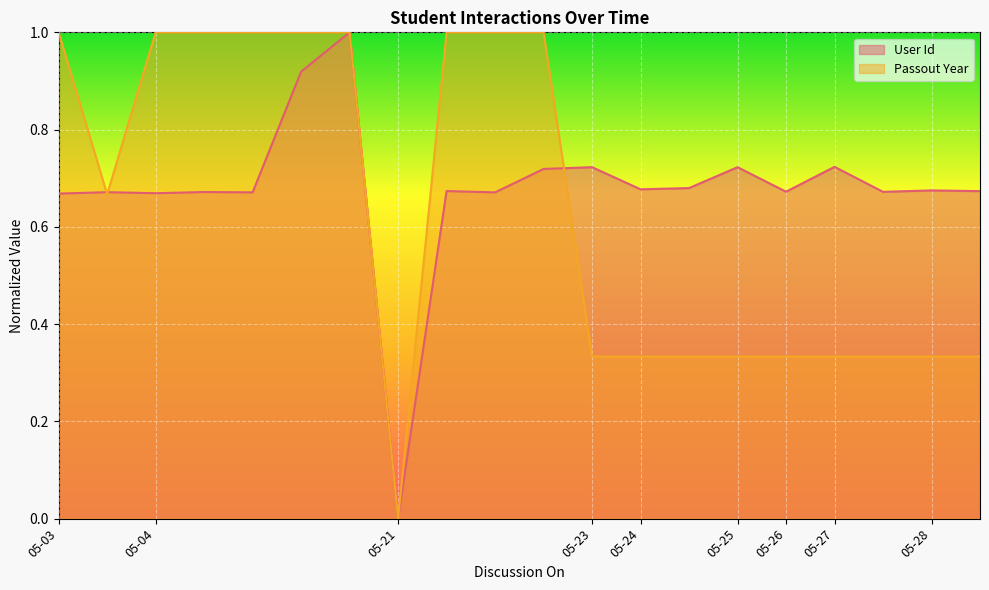

In Passout Year, how many points are lower than both neighbors (excluding endpoints)?

2